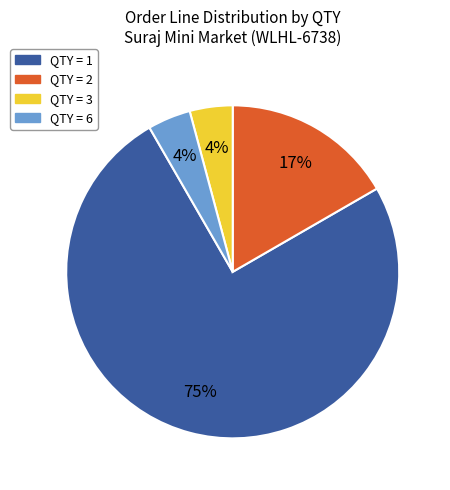

Which category has the biggest portion of the pie?

QTY = 1